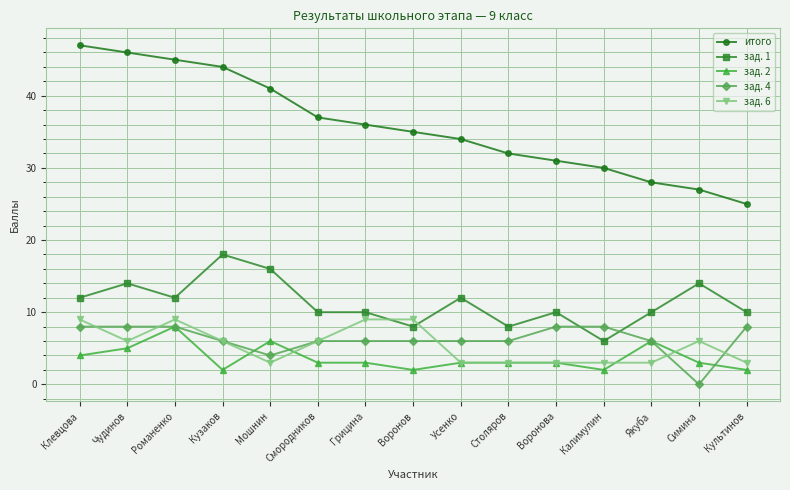

Reading left to right, transcribe all the data shown in this chart.

итого: 47	46	45	44	41	37	36	35	34	32	31	30	28	27	25
зад. 1: 12	14	12	18	16	10	10	8	12	8	10	6	10	14	10
зад. 2: 4	5	8	2	6	3	3	2	3	3	3	2	6	3	2
зад. 4: 8	8	8	6	4	6	6	6	6	6	8	8	6	0	8
зад. 6: 9	6	9	6	3	6	9	9	3	3	3	3	3	6	3